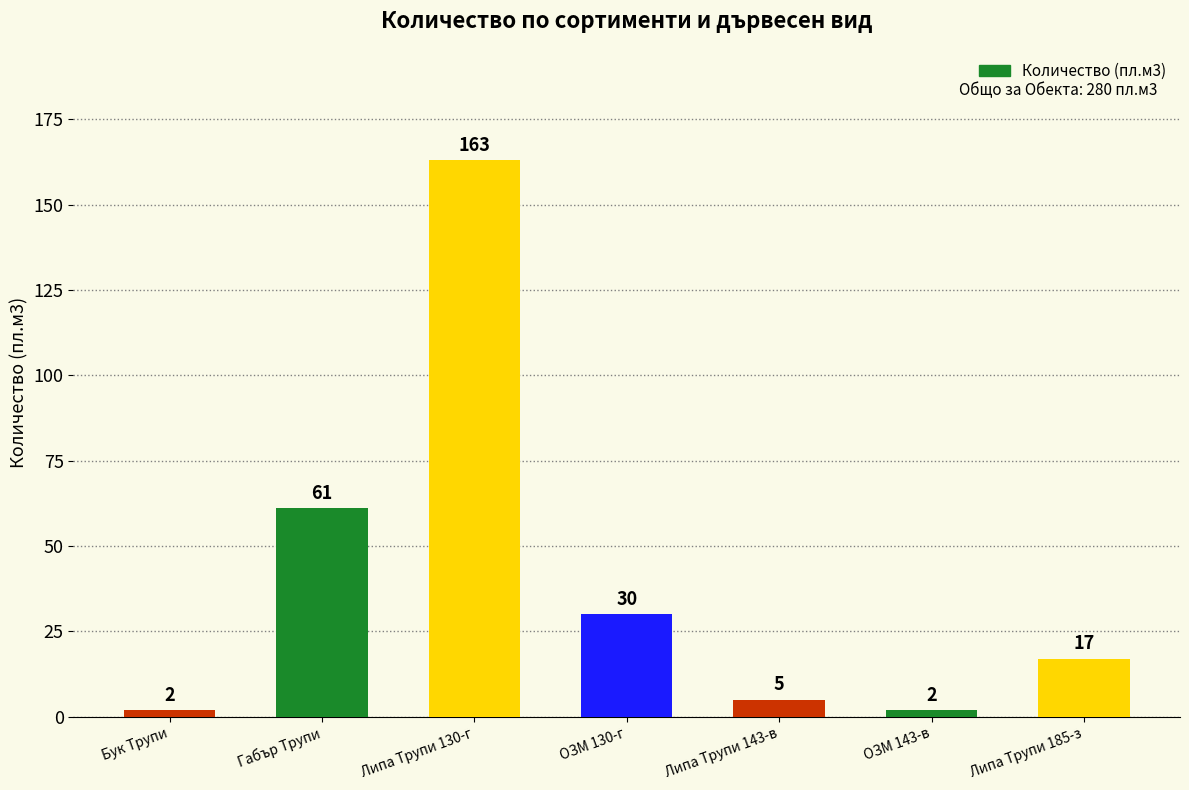

How many distinct data groups are displayed?

1